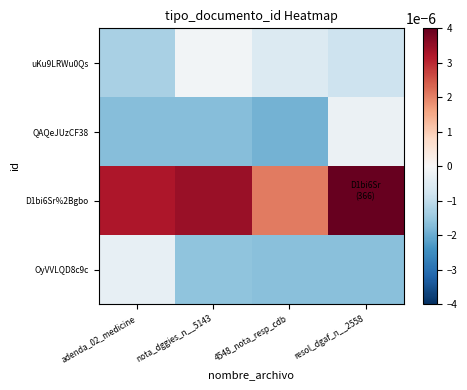

Reading right to left, what are all the values shown in this chart?

uKu9LRWu0Qs: resol_dgaf_n__2558=-0.0	4548_nota_resp_cdb=-0.0	nota_dggies_n__5143=-0.0	adenda_02_medicine=-0.0
QAQeJUzCF38: resol_dgaf_n__2558=-0.0	4548_nota_resp_cdb=-0.0	nota_dggies_n__5143=-0.0	adenda_02_medicine=-0.0
D1bi6Sr%2Bgbo: resol_dgaf_n__2558=0.0	4548_nota_resp_cdb=0.0	nota_dggies_n__5143=0.0	adenda_02_medicine=0.0
OyVVLQD8c9c: resol_dgaf_n__2558=-0.0	4548_nota_resp_cdb=-0.0	nota_dggies_n__5143=-0.0	adenda_02_medicine=-0.0